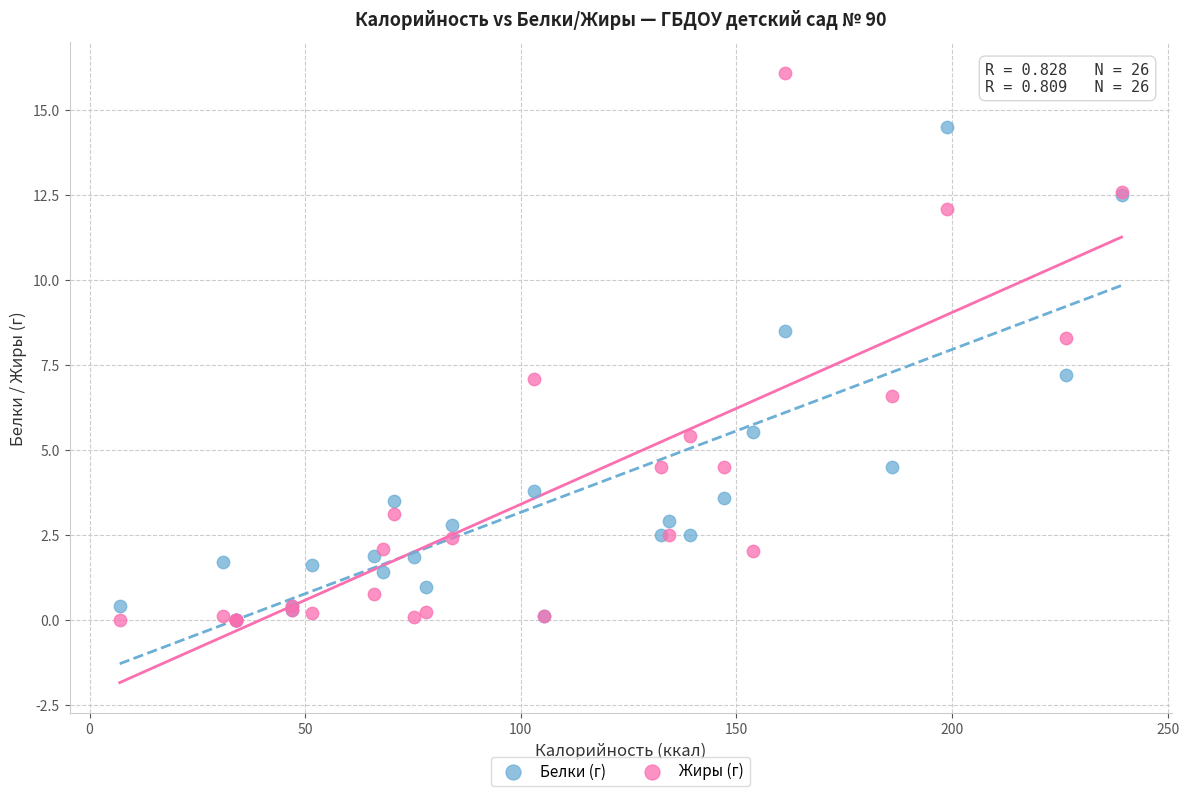

In the Жиры (г) series, what Y value is closest to 8?

8.3